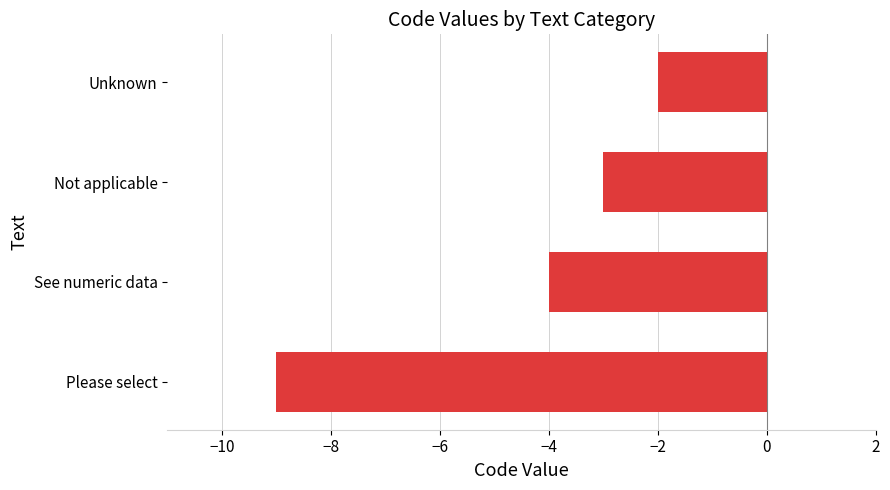

Reading bottom to top, list all the values displayed in this chart.

-9	-4	-3	-2